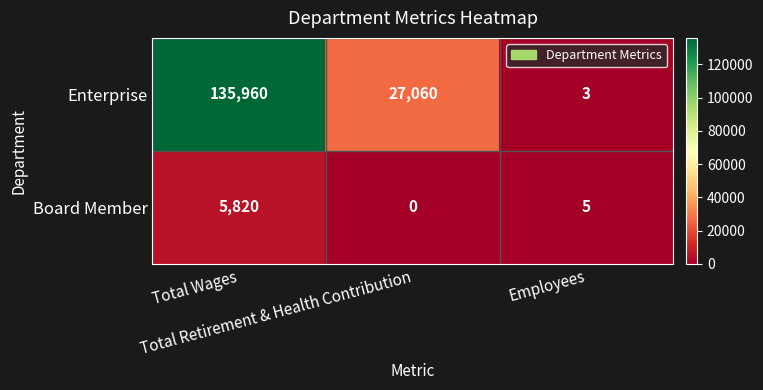

Count the number of categories in the chart.

3